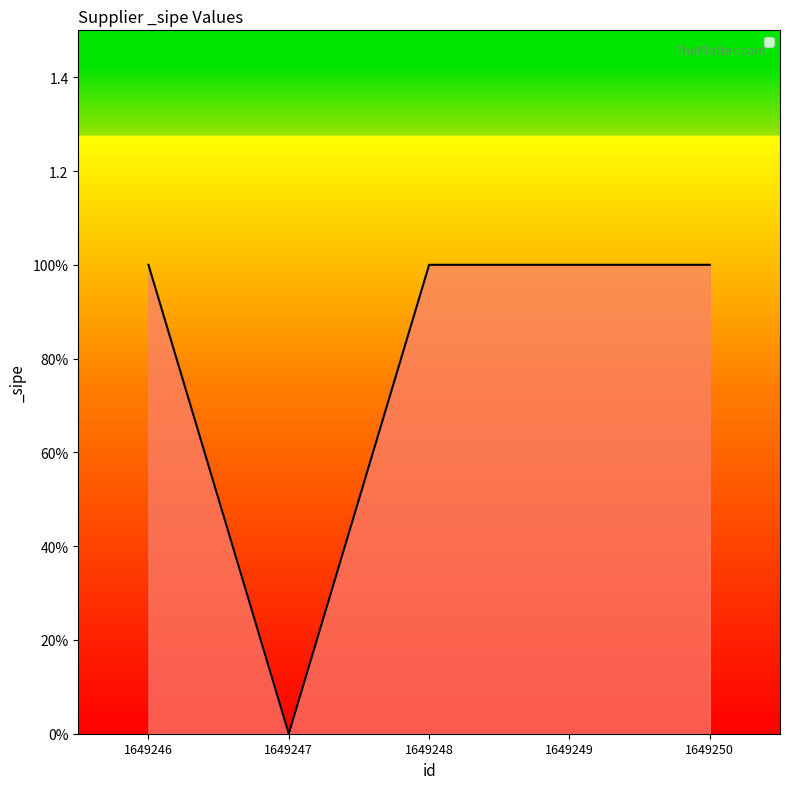

Is this an area chart (filled region under the line)?

Yes